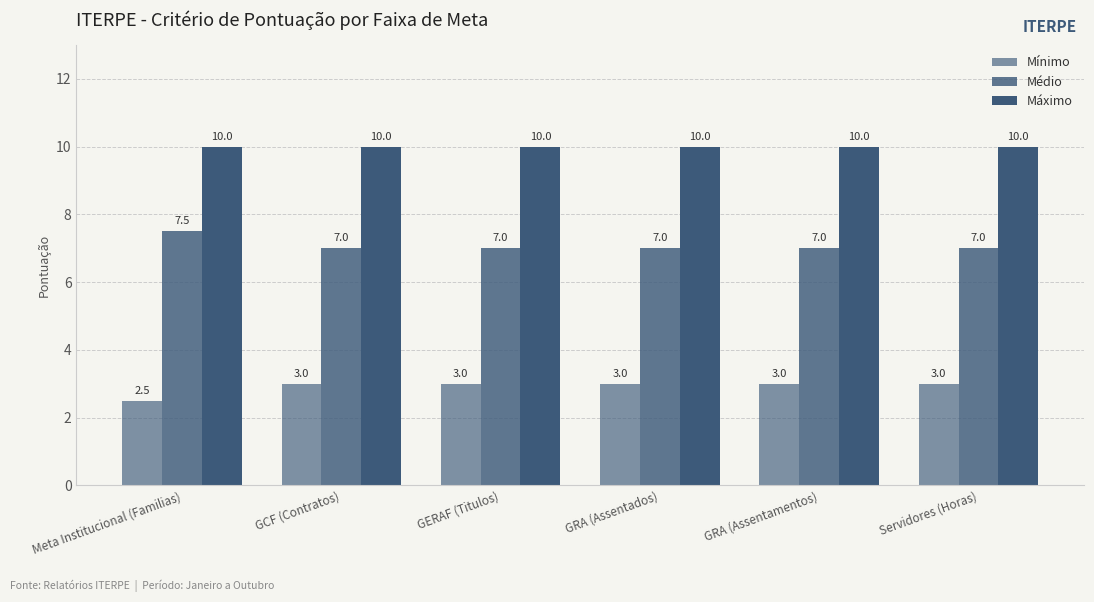

Are the bars grouped side by side (vs. stacked)?

Yes